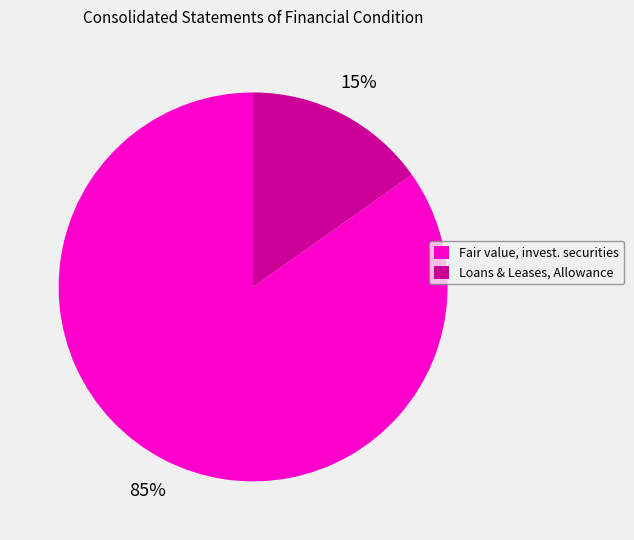

Combined, do Fair value, invest. securities and Loans & Leases, Allowance account for over 50%?

Yes